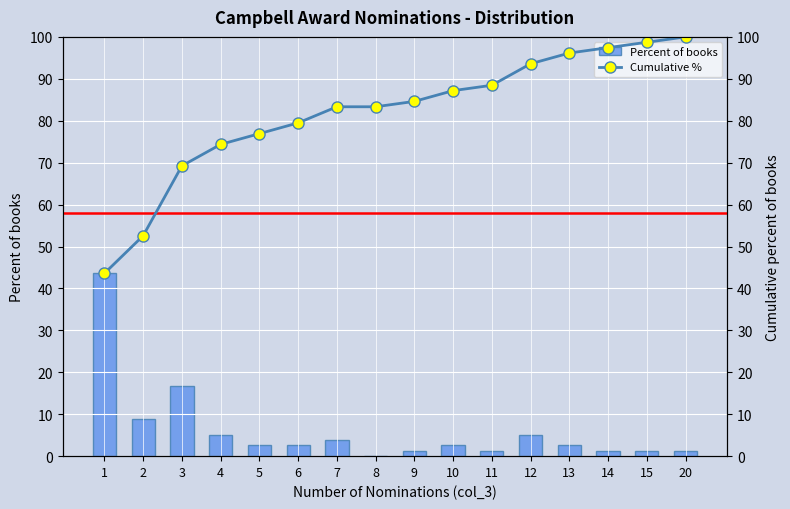

List the labels in order of Cumulative % value, smallest first.

1, 2, 3, 4, 5, 6, 7, 8, 9, 10, 11, 12, 13, 14, 15, 20